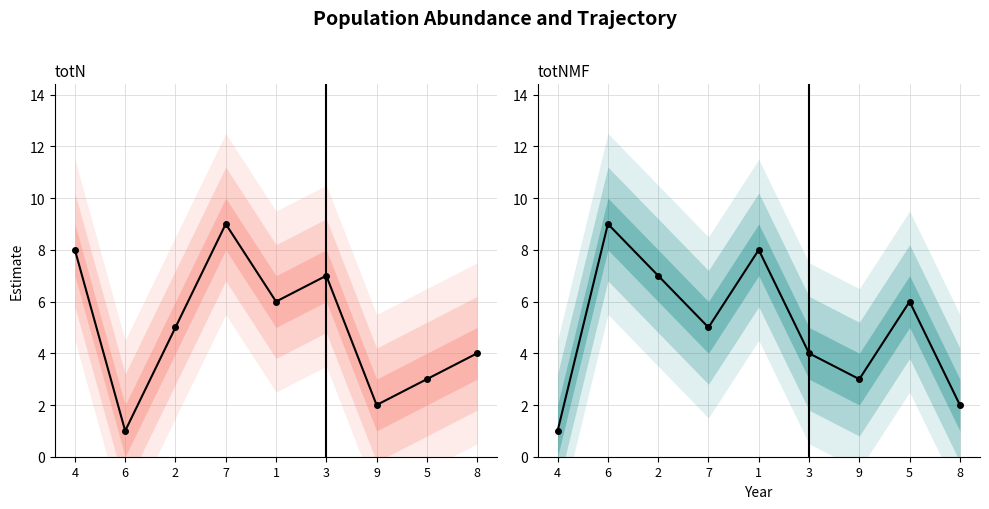

Between 6 and 3, which series saw the biggest shift?

col_5